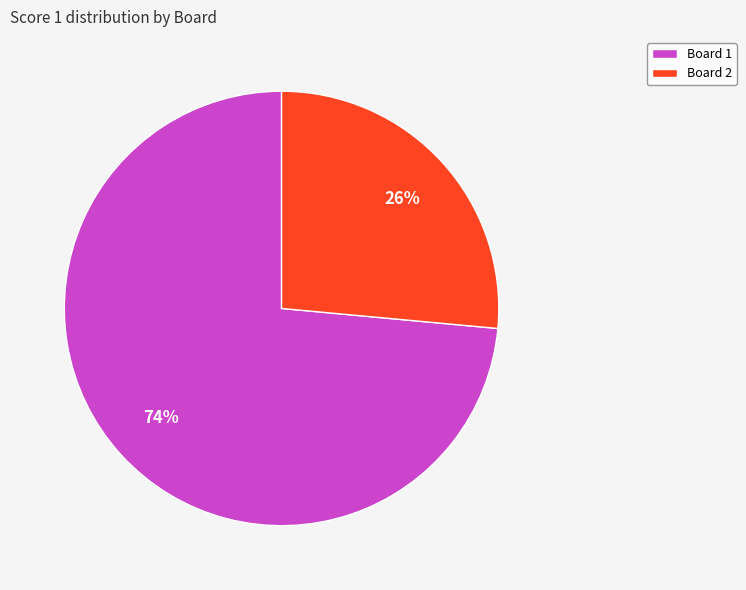

To the nearest percent, what is the average slice percentage?

50%